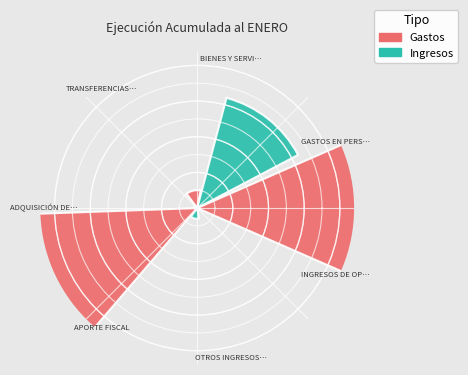

To the nearest percent, what is the combined percentage of INGRESOS DE OPERACIÓN and BIENES Y SERVICIOS DE CONSUMO?

16%